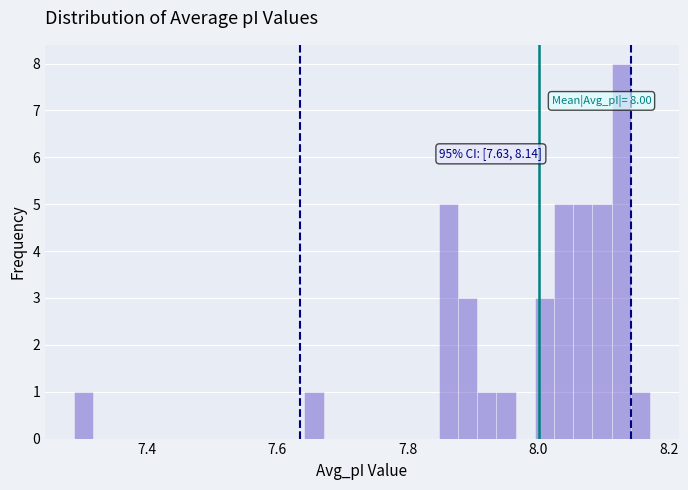

Around what value on the x-axis is the tallest bar? Give the approximate position of its centre, as read against the axis.

8.12